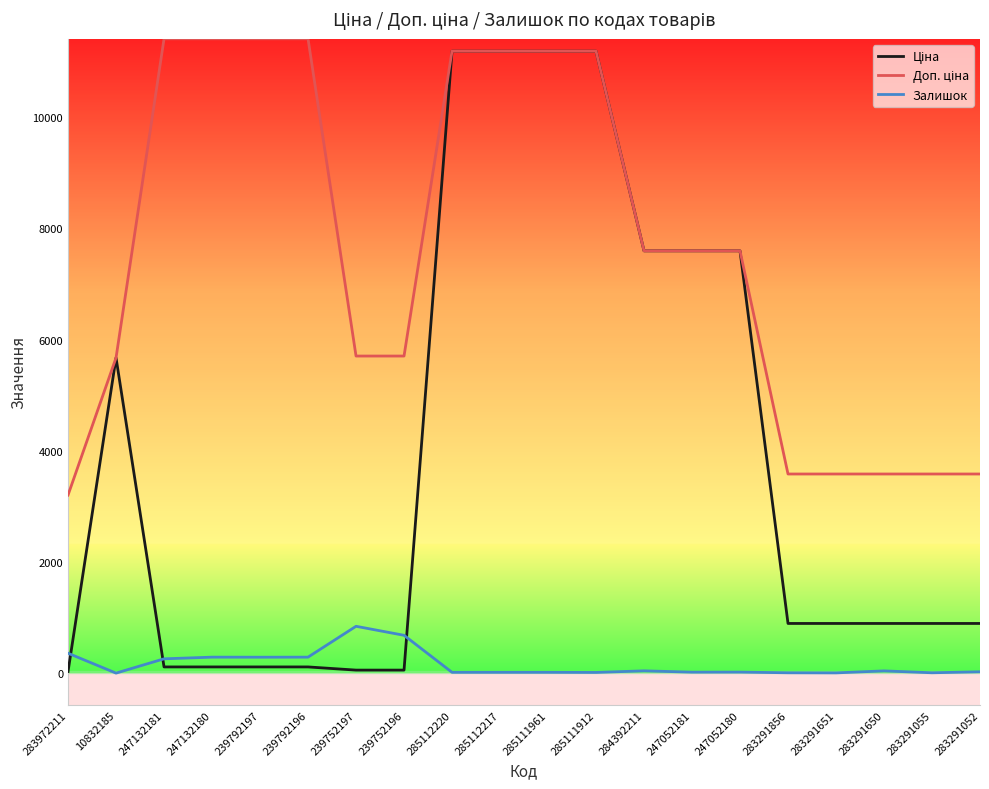

What is the greatest value displayed?

11410.0